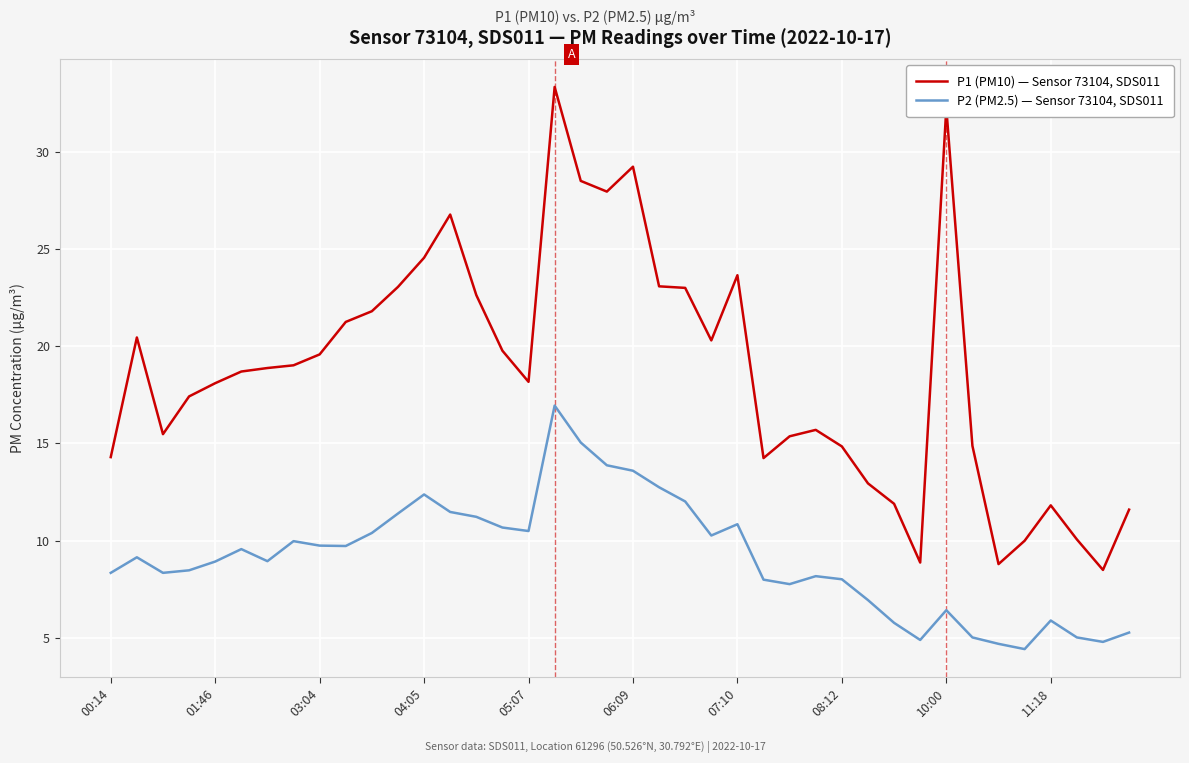

Which series has the largest range (max minus min)?

P1 (PM10) — Sensor 73104, SDS011